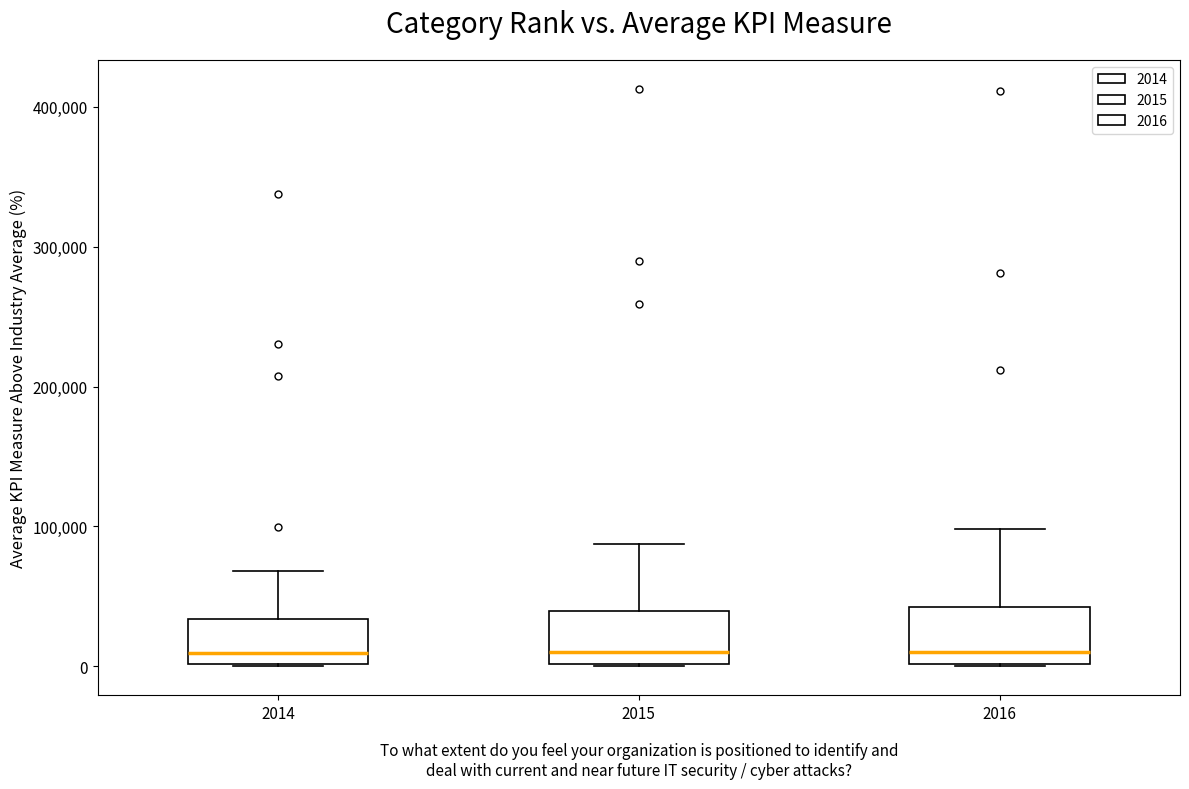

Where is the lower edge of the box at x = 2015 on the y-axis? The values are not printed on the chart, so give them approximately, as read against the axis.

0